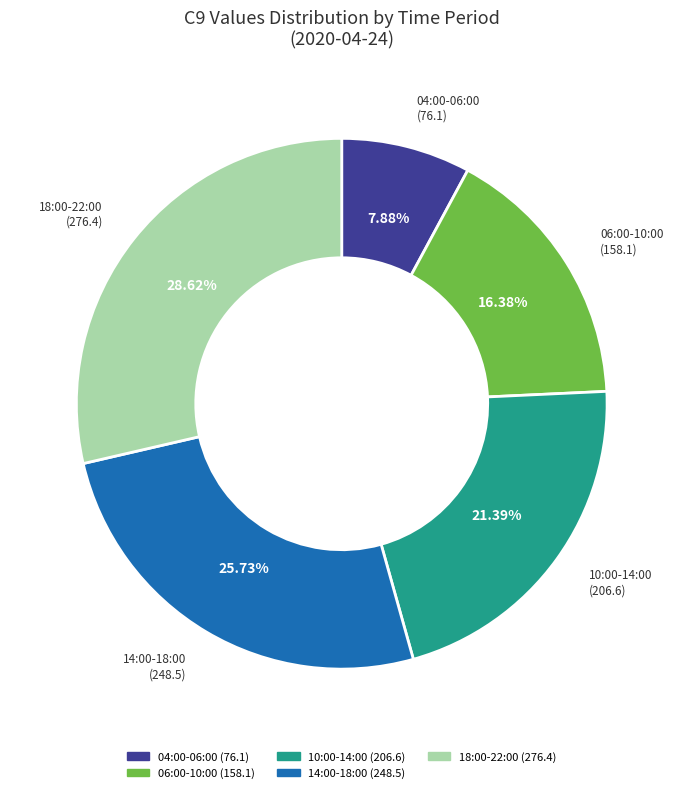

To the nearest percent, what is the average slice percentage?

20%